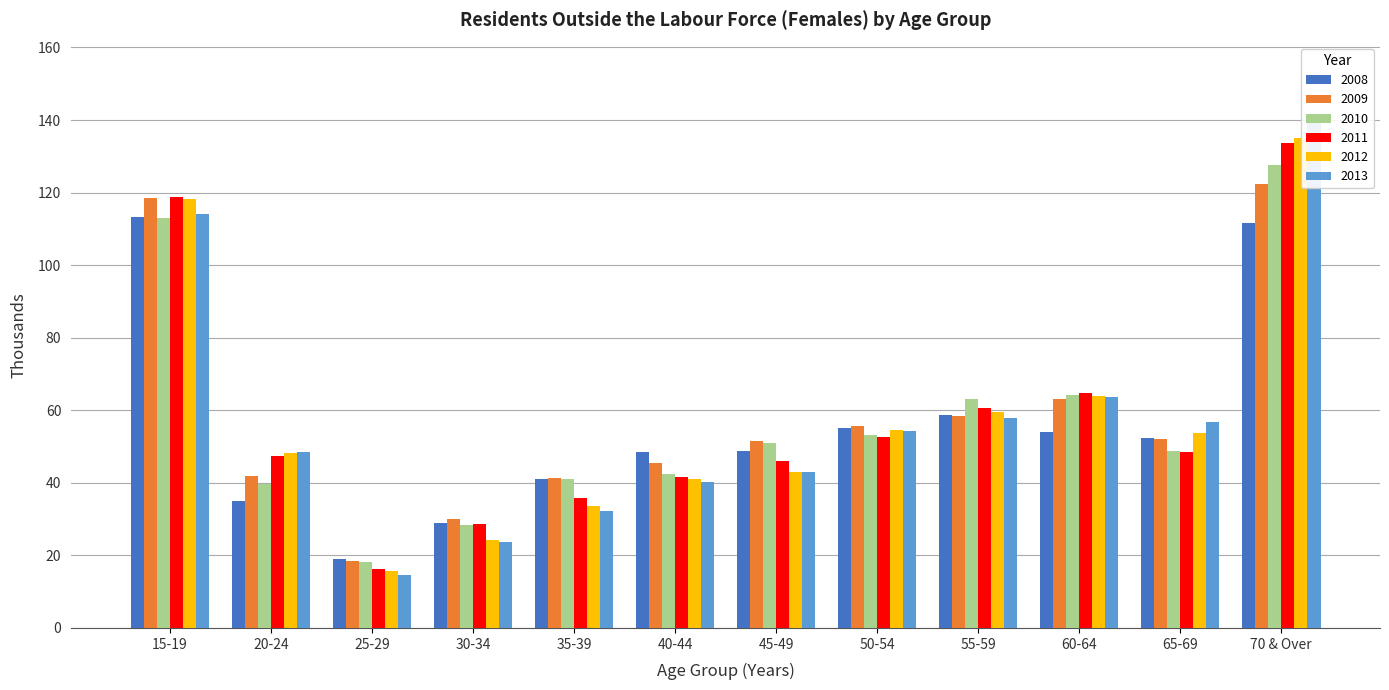

Is the value of 2010 at 40-44 greater than the value of 2008 at 40-44?

No